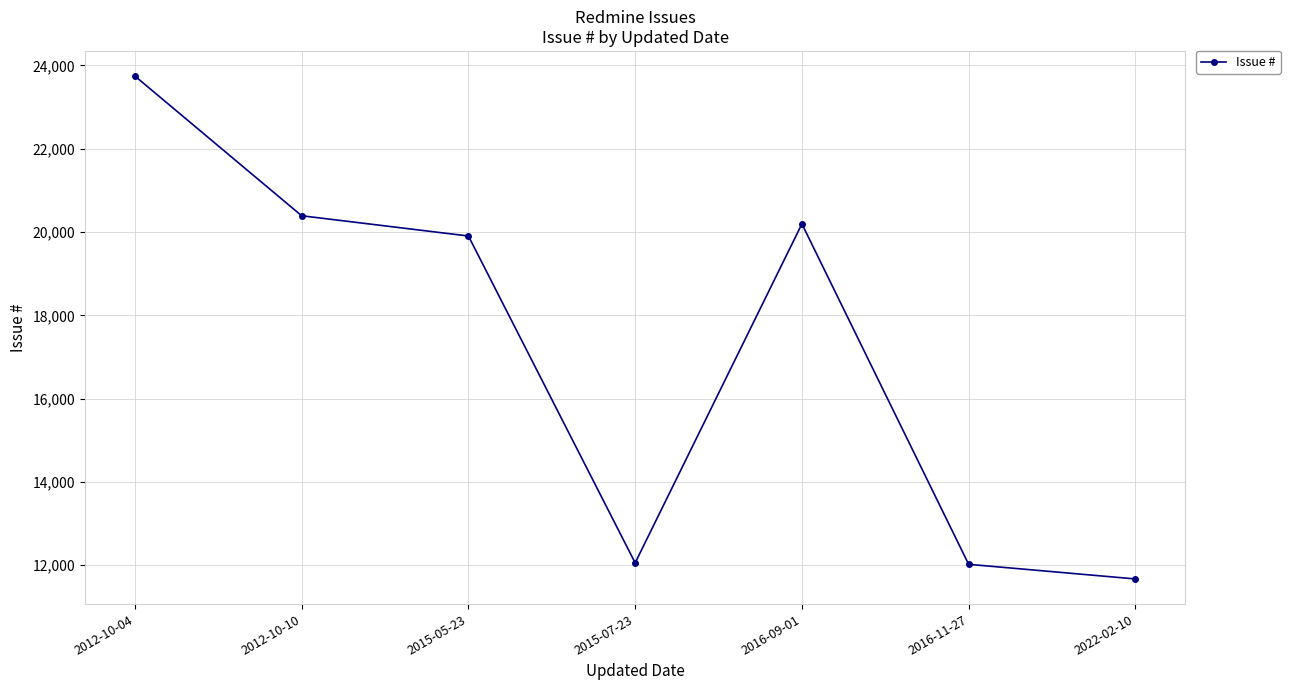

What is the greatest value displayed?

23746